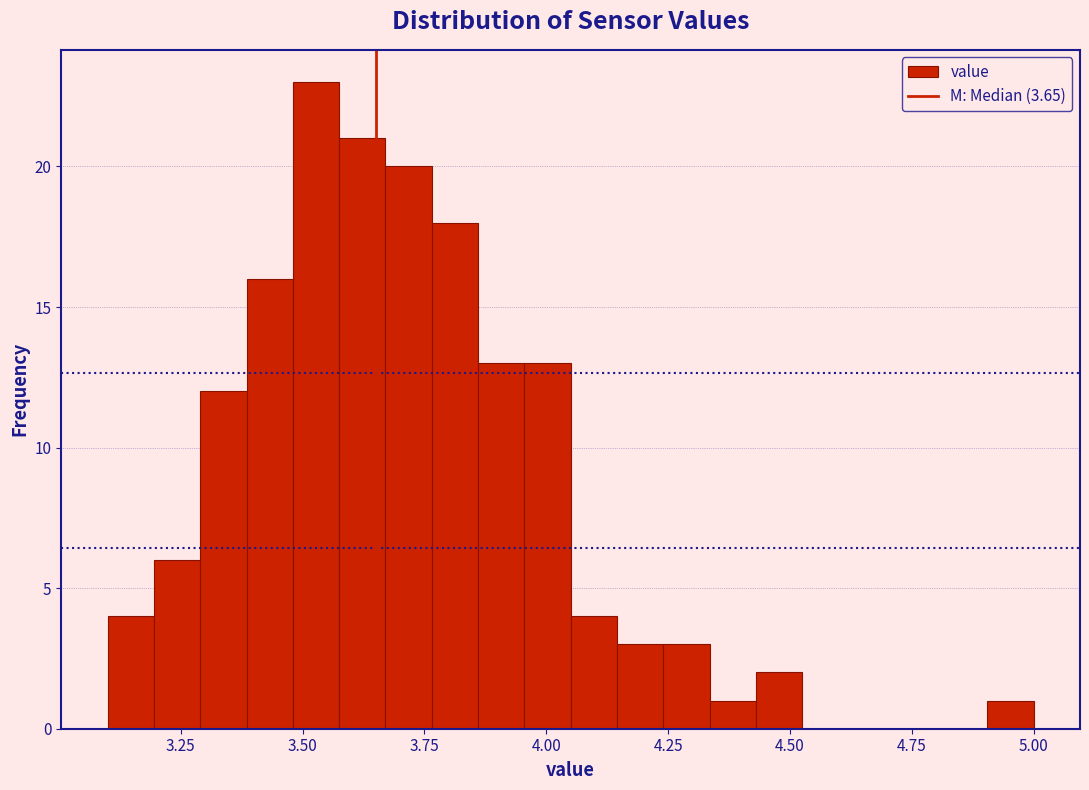

Around what value on the x-axis is the tallest bar? Give the approximate position of its centre, as read against the axis.

3.55